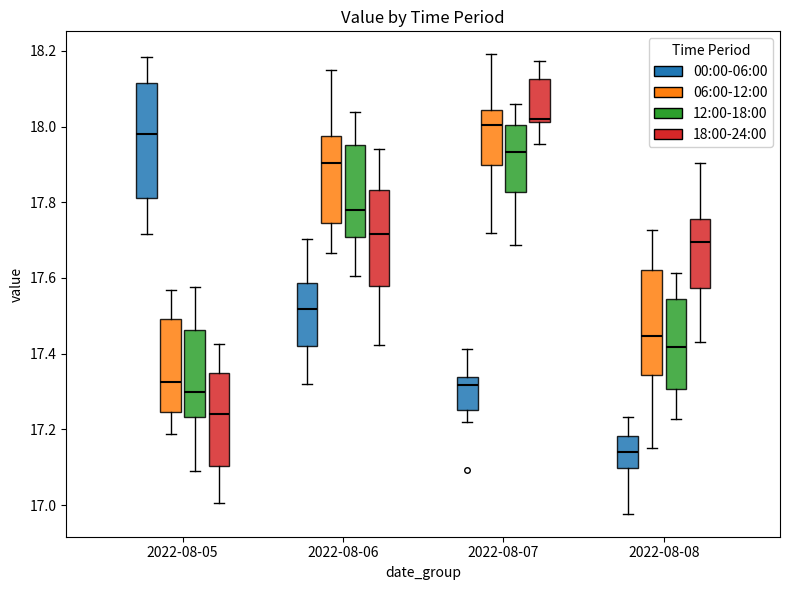

Comparing the boxes themselves (not the whiskers), which one is the tallest?

2022-08-05 (00:00-06:00)